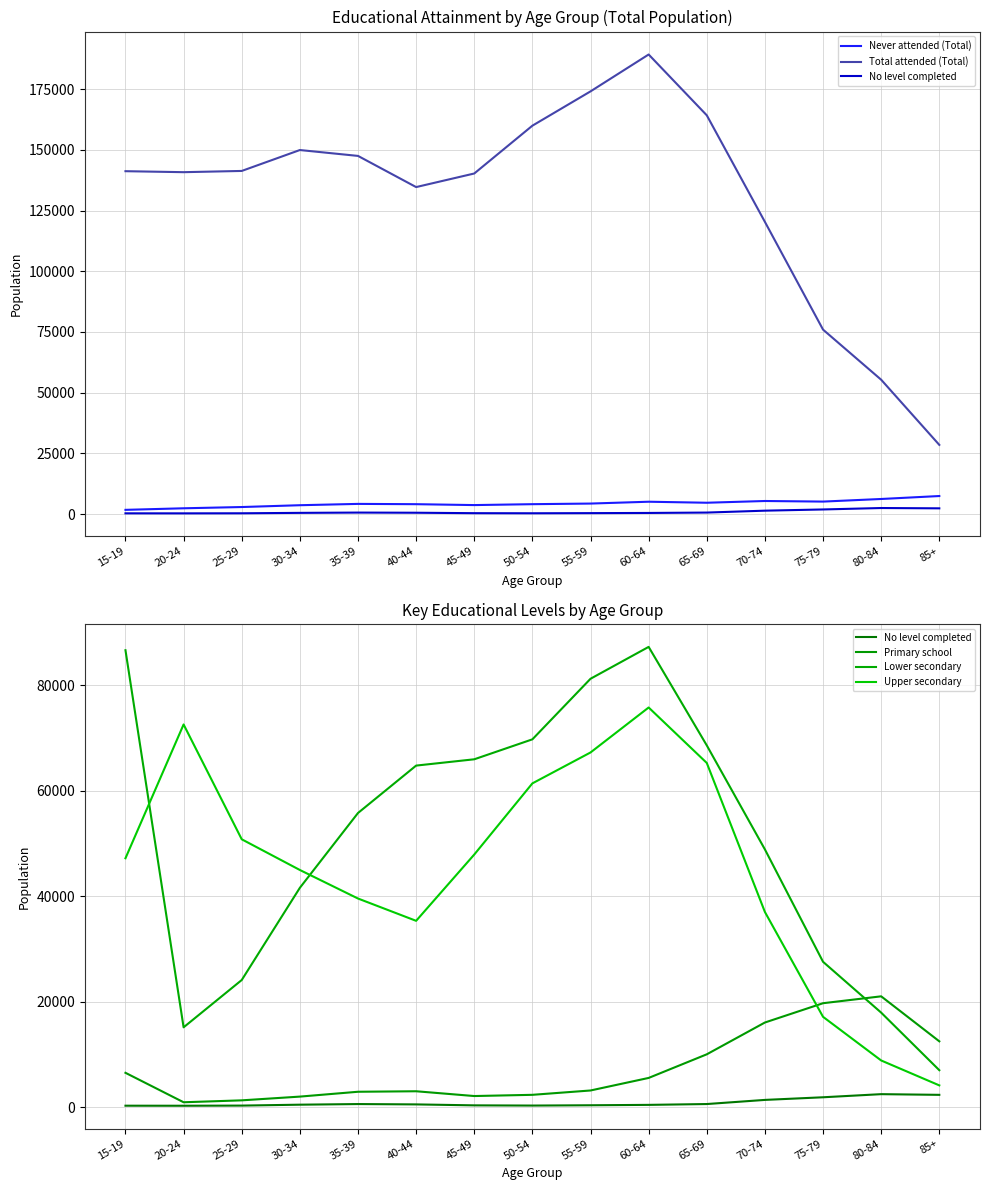

What is the difference between the maximum and minimum values in the Upper secondary series?

71611